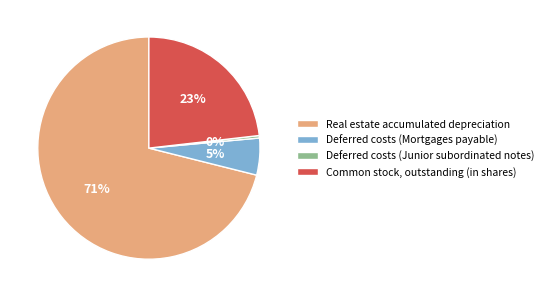

How many slices are in this pie chart?

4